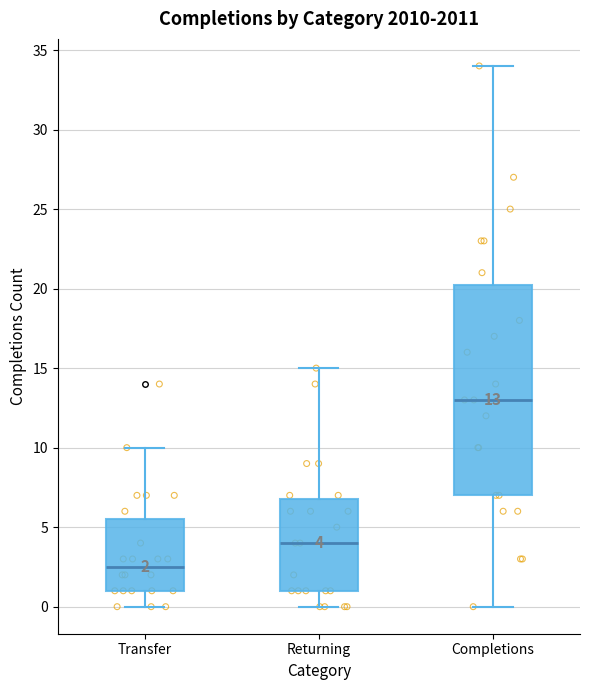

Comparing the boxes themselves (not the whiskers), which one is the tallest?

Completions